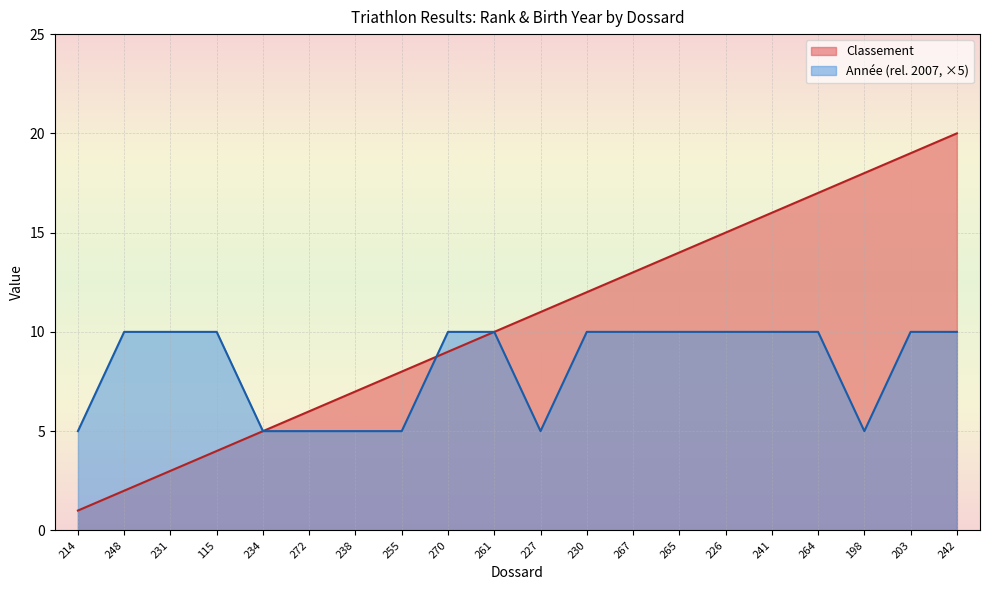

Between 264 and 241, which is larger?

264